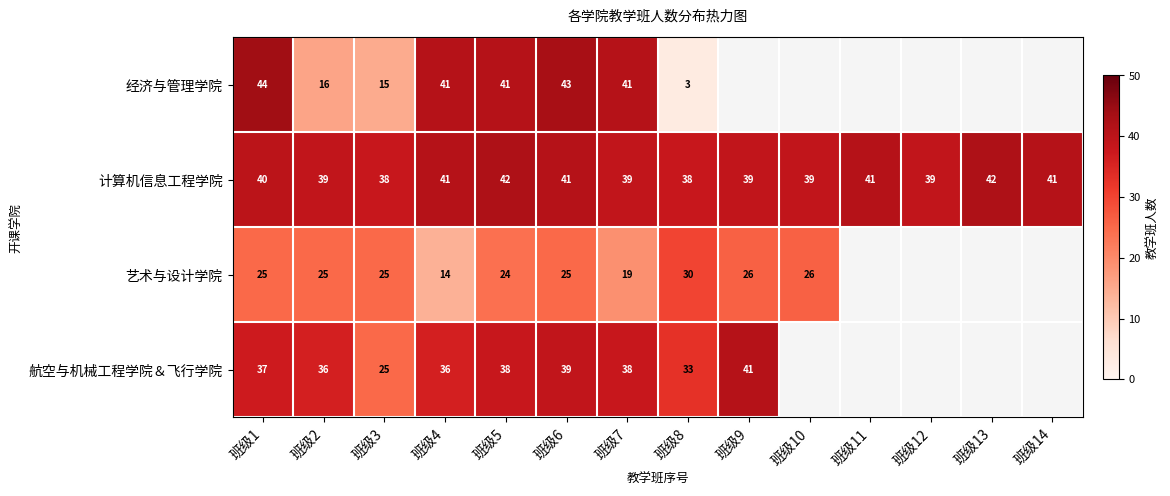

How many 计算机信息工程学院 values are between 39 and 41?

10